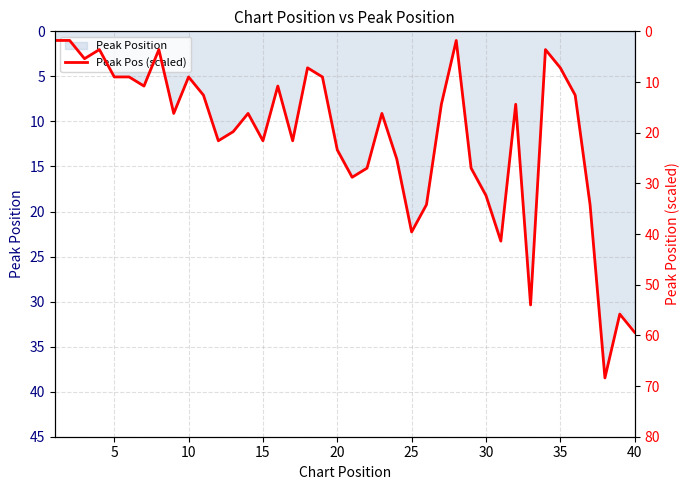

What is the minimum value shown in the chart?

1.8